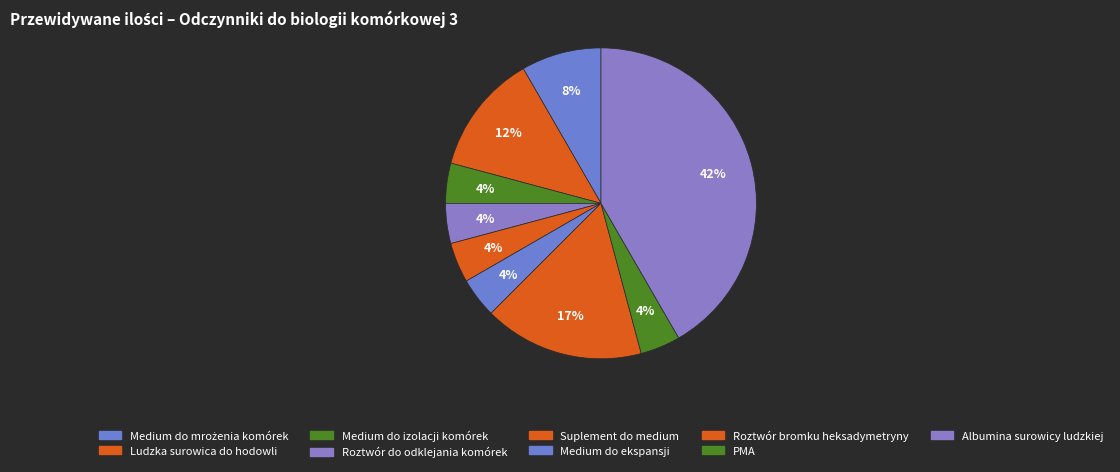

True or false: Medium do mrożenia komórek accounts for 1% of the total.

False